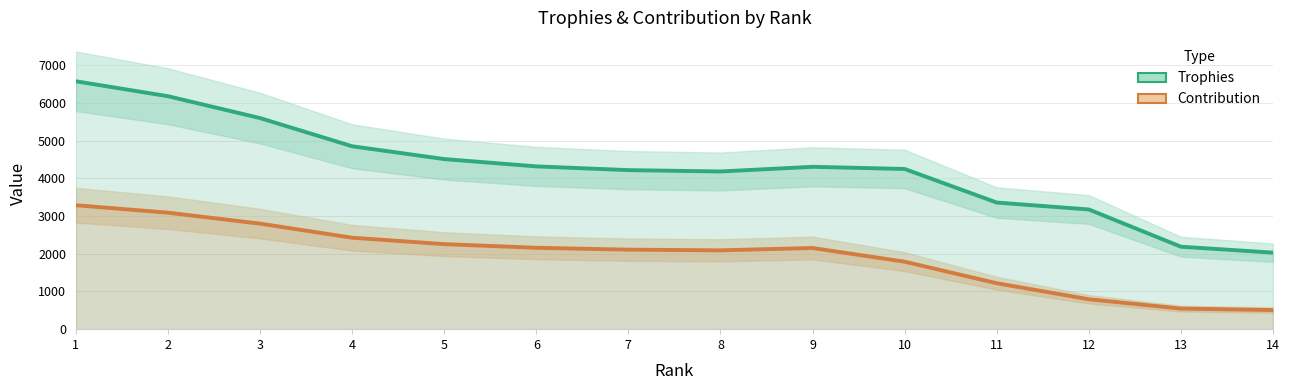

What are all the series names shown in the legend?

Trophies, Contribution